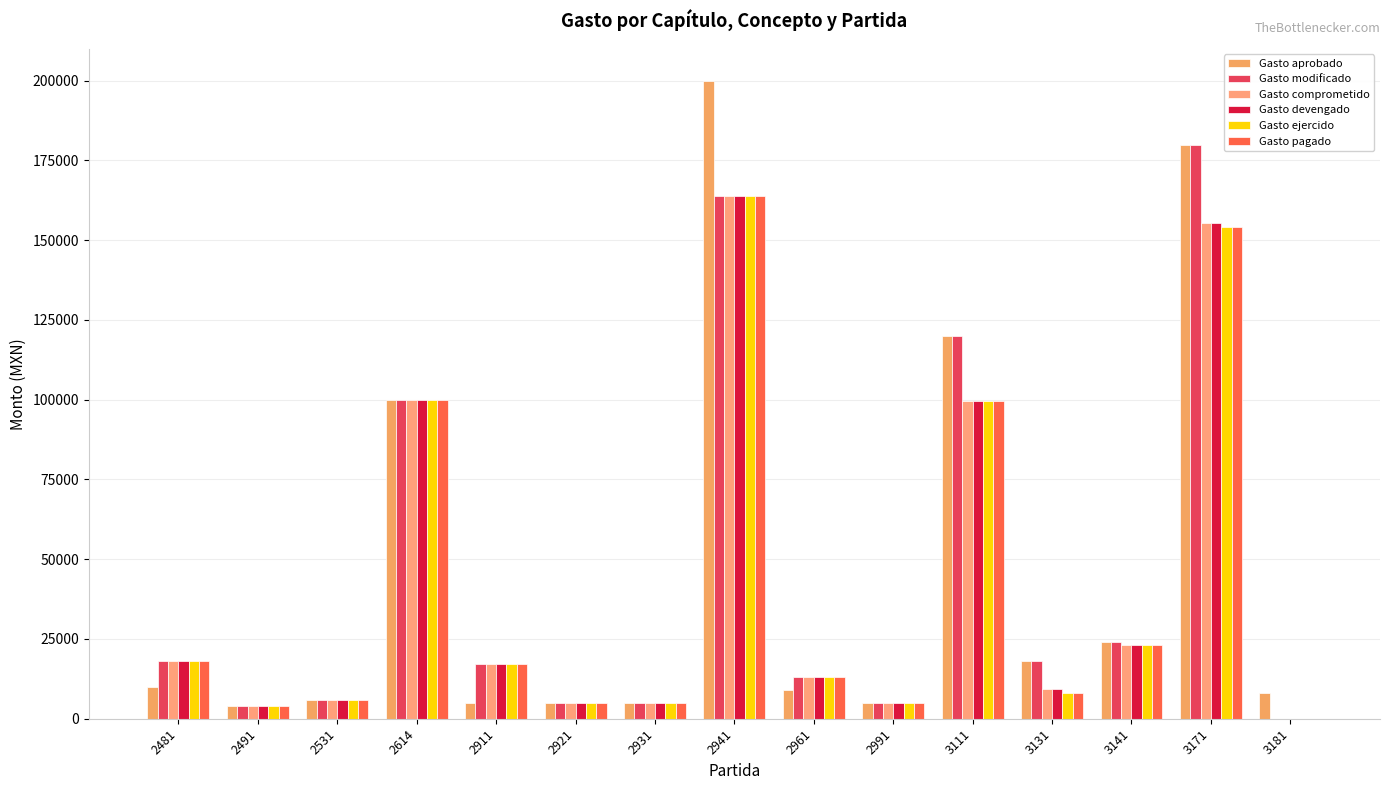

What is the highest value of the Gasto pagado series?

164000.0